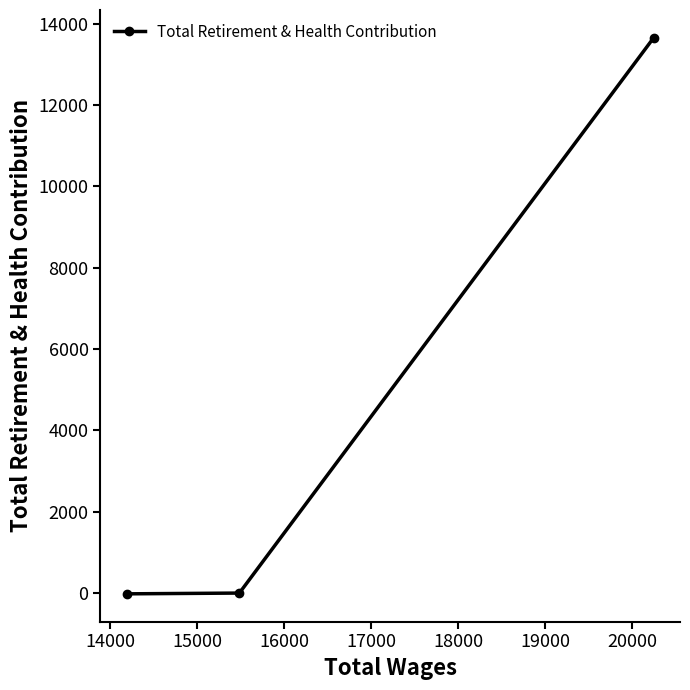

What is the sum of all values?

13637